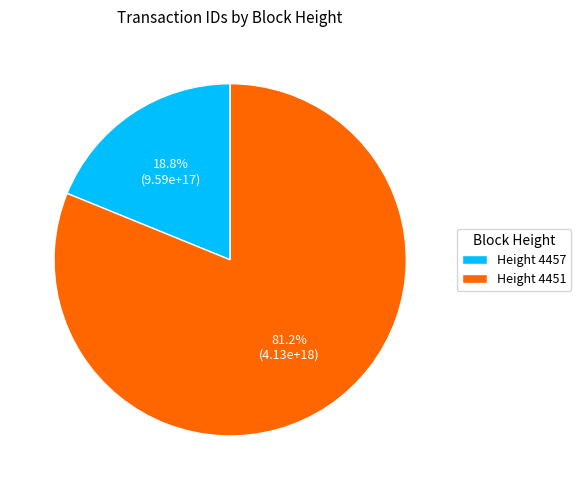

How many segments does this pie chart have?

2